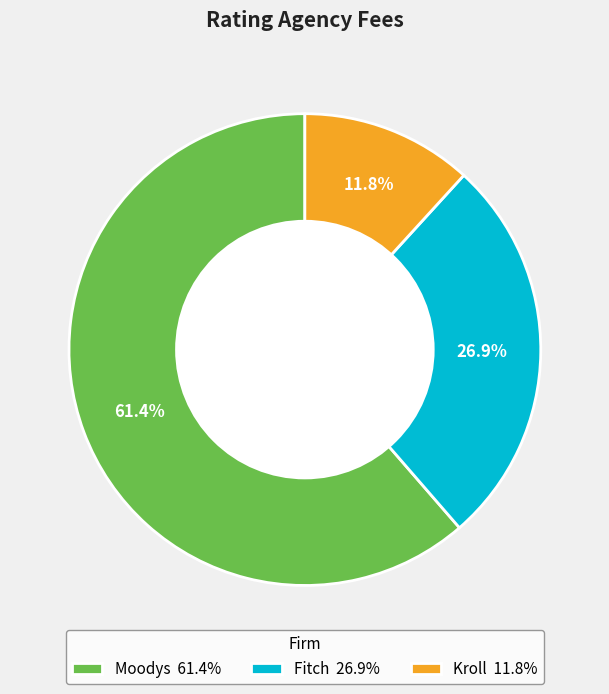

Count the number of slices in the pie.

3